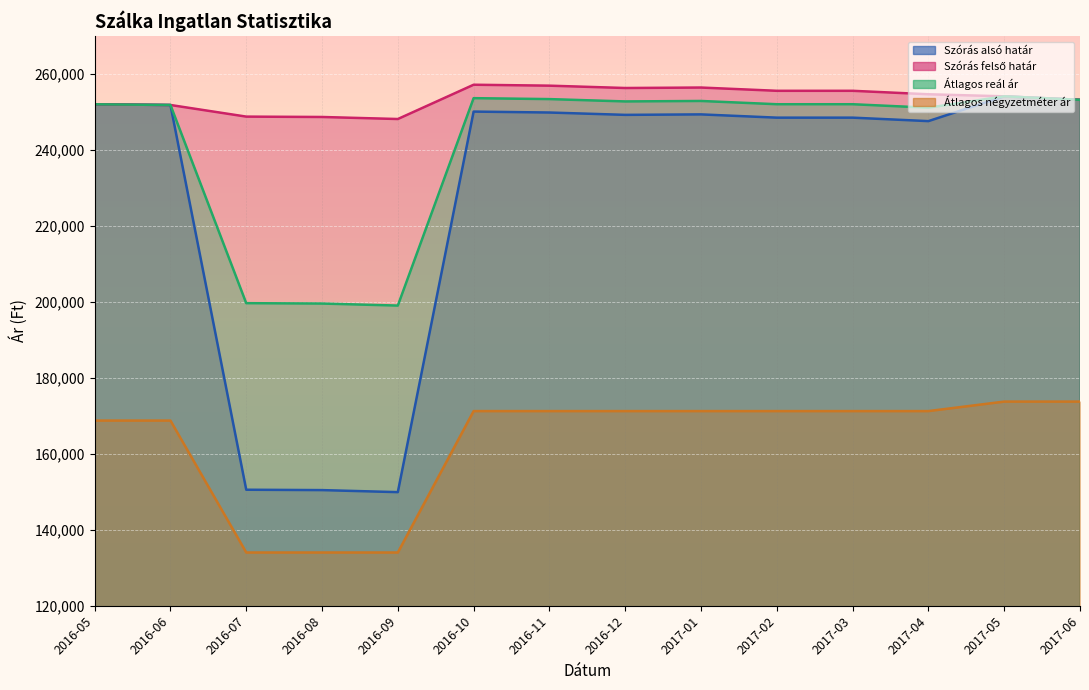

What is the difference between the second highest and second lowest values in the Átlagos reál ár series?

54076